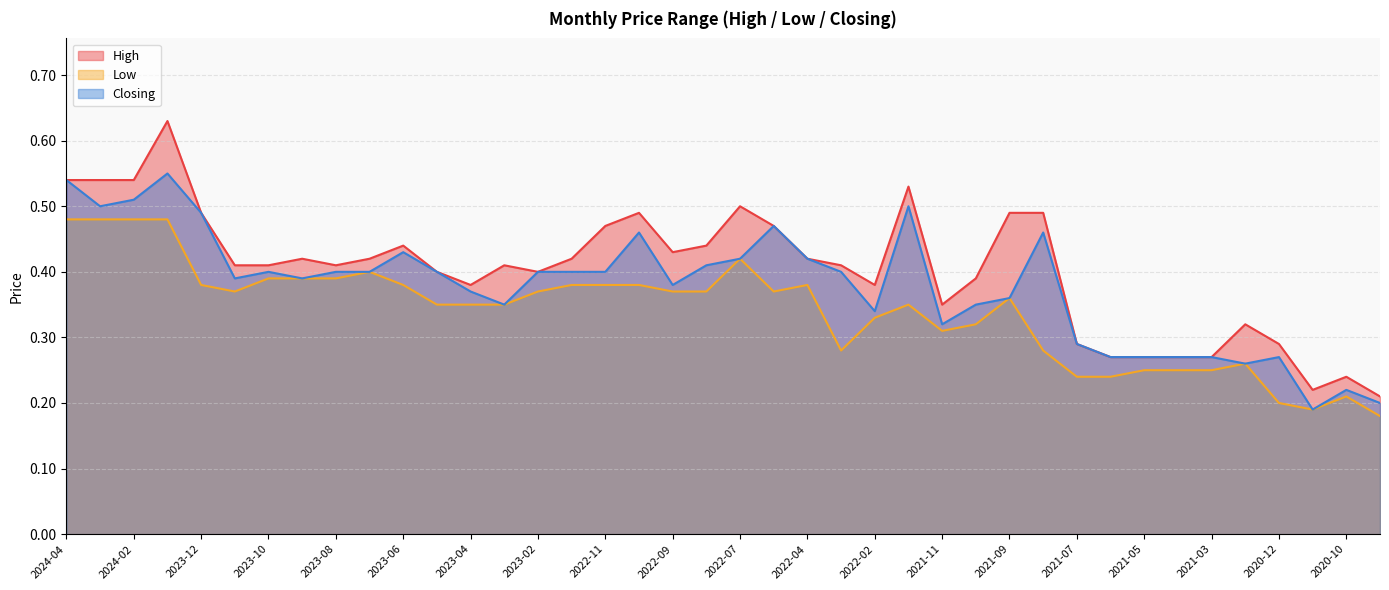

Count the number of categories in the chart.

40